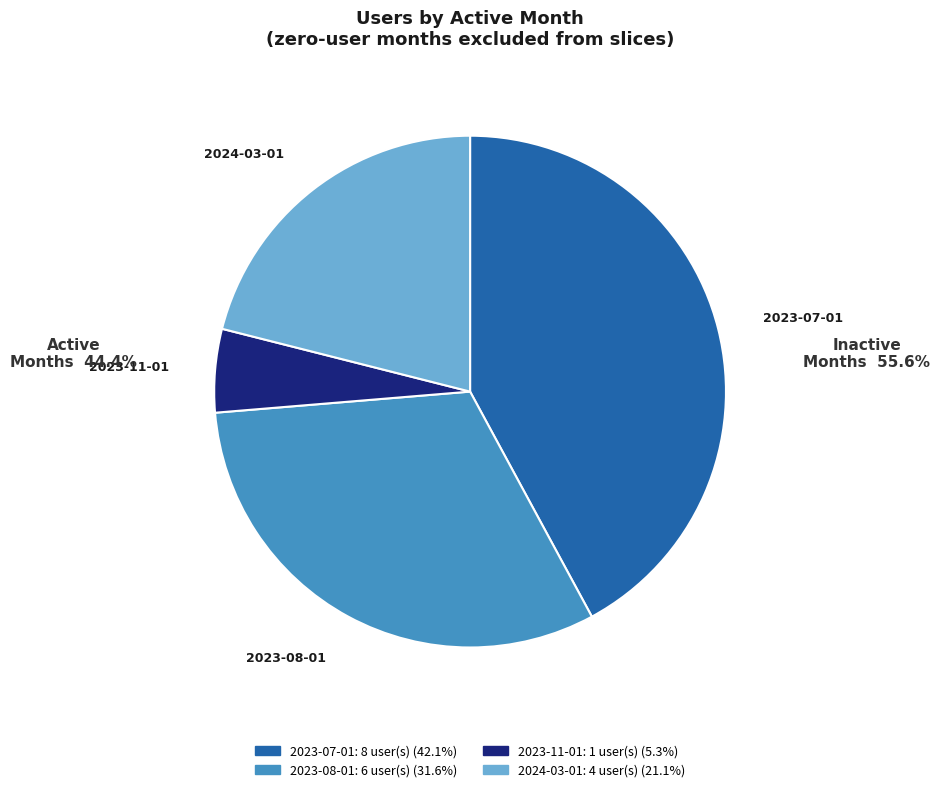

Is it true that 2023-07-01 is 33% of the pie?

False